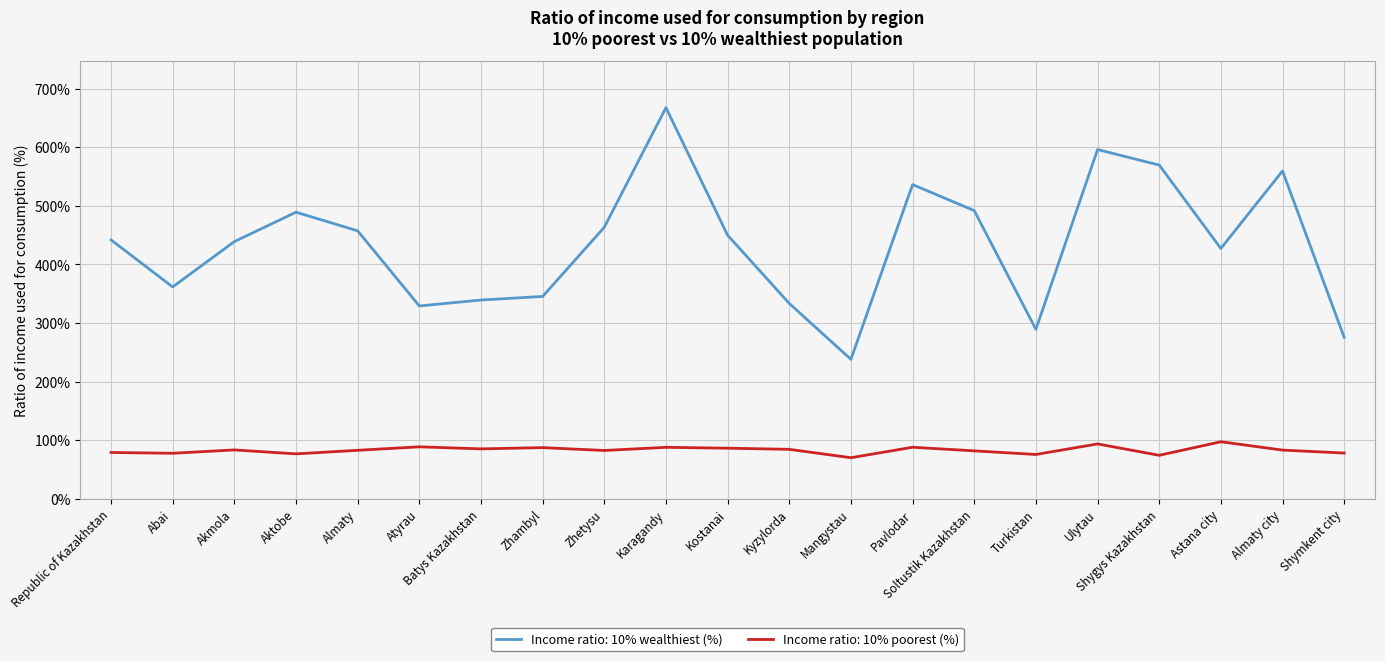

Which series has the largest range (max minus min)?

Income ratio: 10% wealthiest (%)